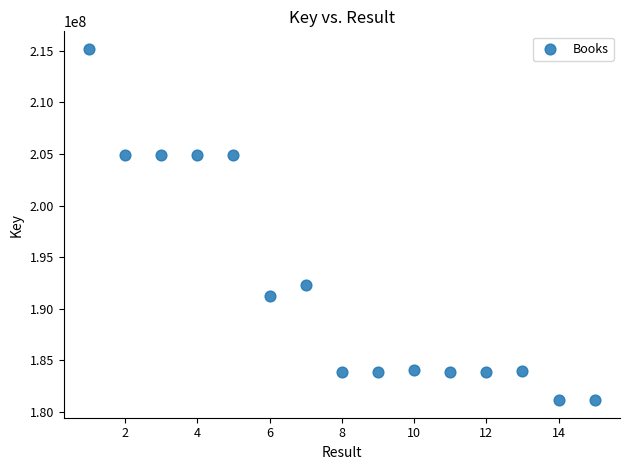

What Y value in the scatter plot is closest to 198159165?

192308139